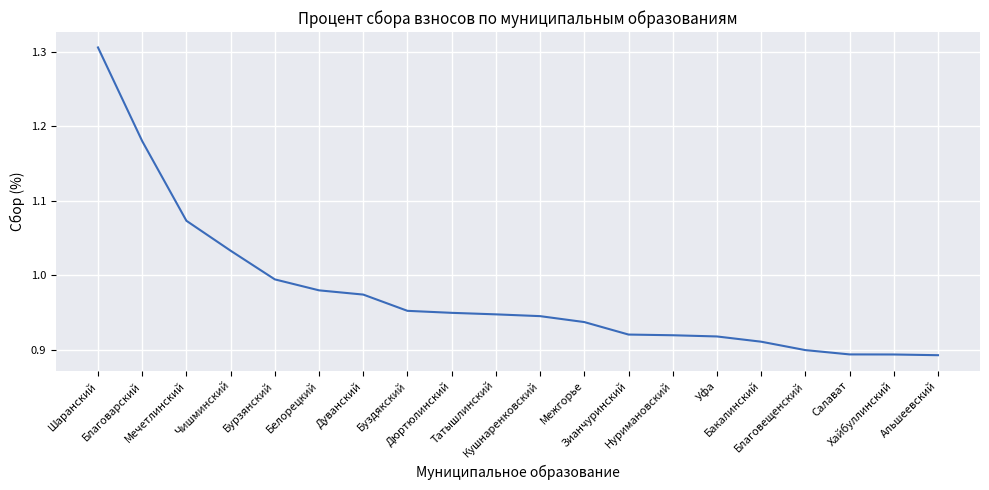

What is the difference between the maximum and minimum values?

0.4